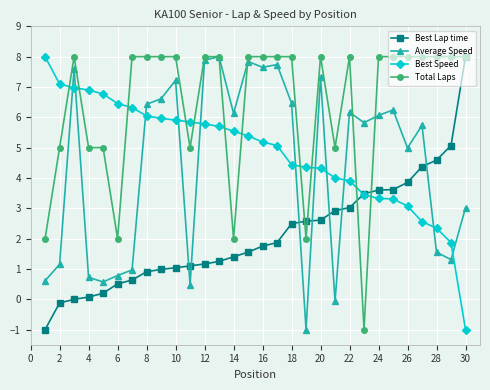

How many lines are shown in the chart?

4